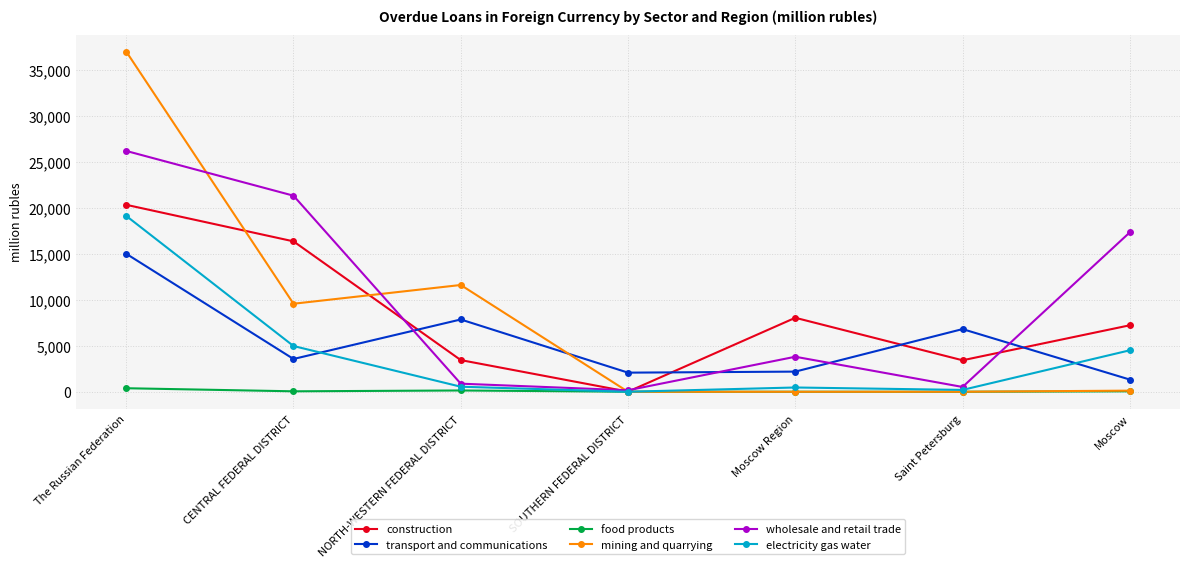

At which category does mining and quarrying reach its first local peak?

NORTH-WESTERN FEDERAL DISTRICT